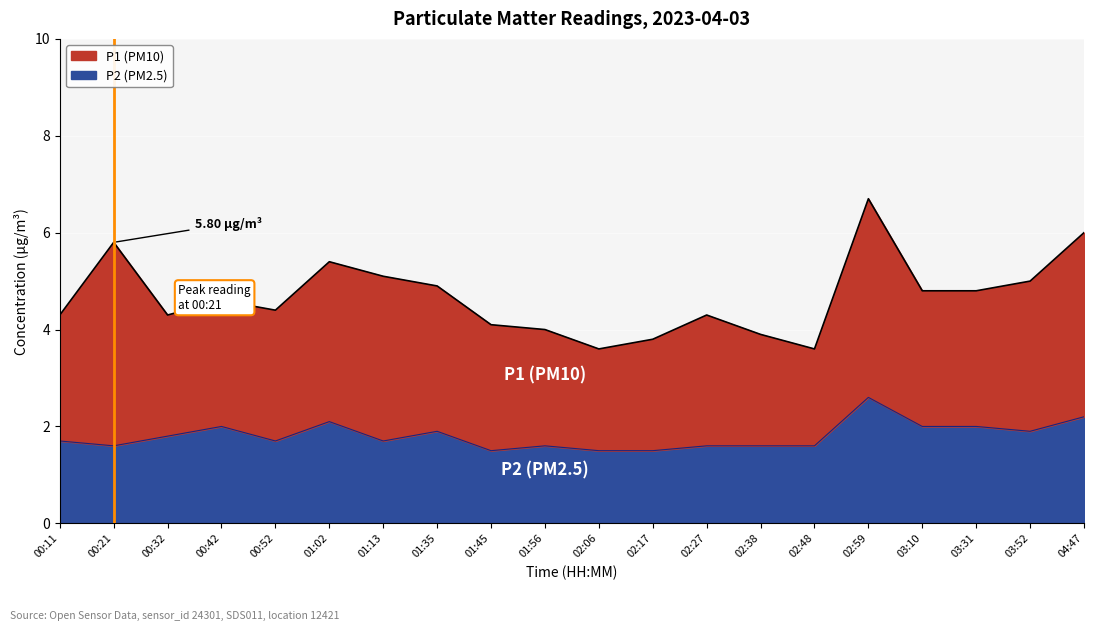

What is the difference between the maximum and second lowest values?

1.1